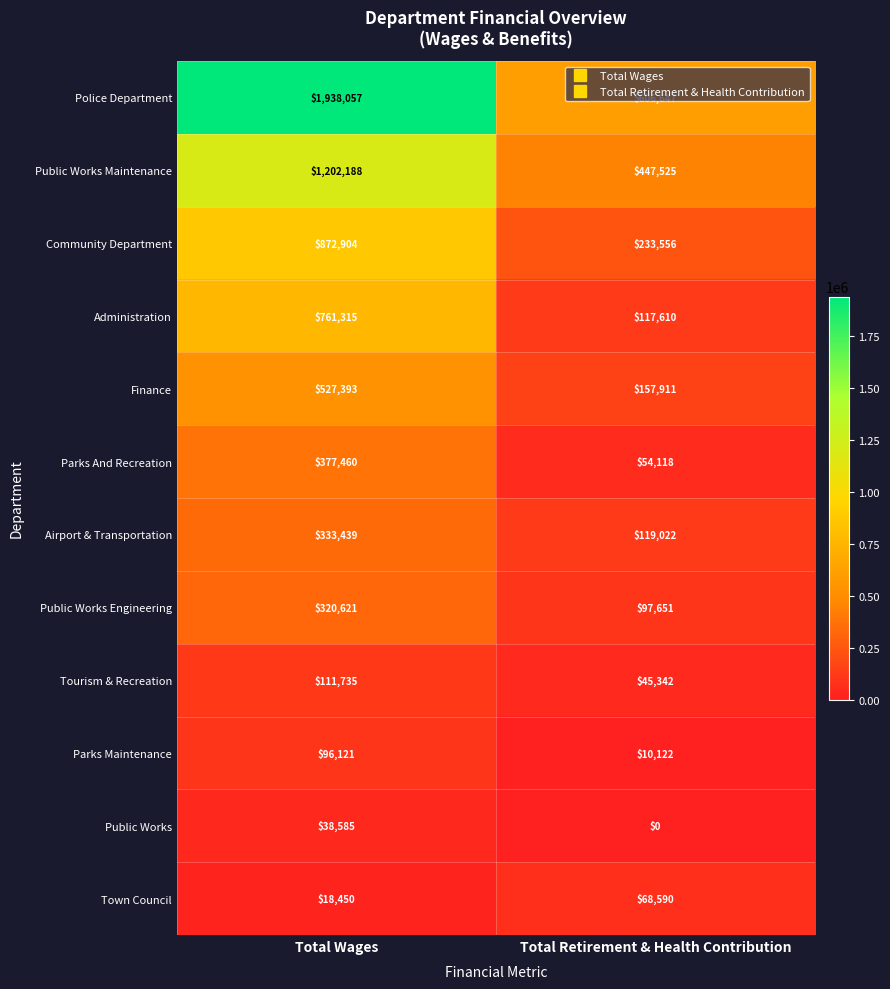

At Total Wages, list the series in order from smallest to largest.

Town Council, Public Works, Parks Maintenance, Tourism & Recreation, Public Works Engineering, Airport & Transportation, Parks And Recreation, Finance, Administration, Community Department, Public Works Maintenance, Police Department